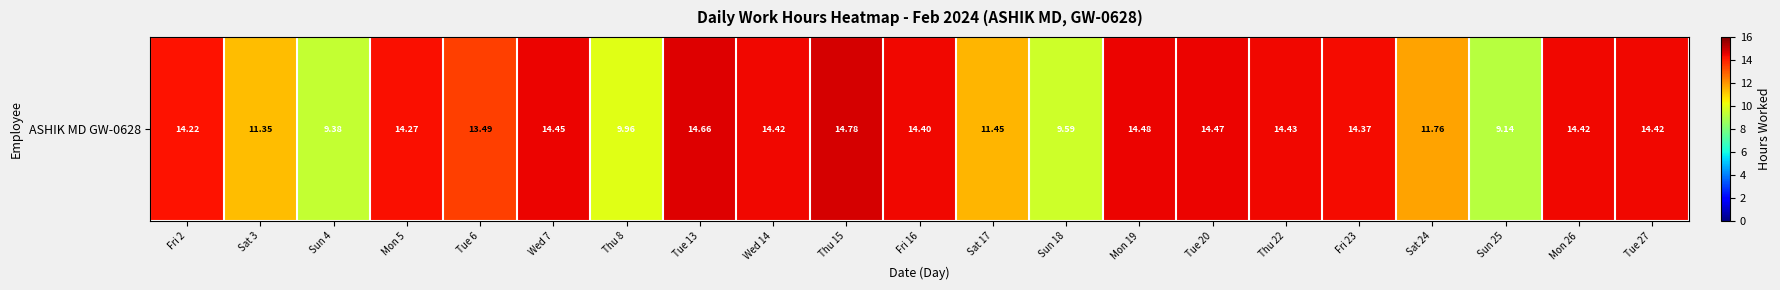

Which label corresponds to the largest value in the chart?

Thu 15